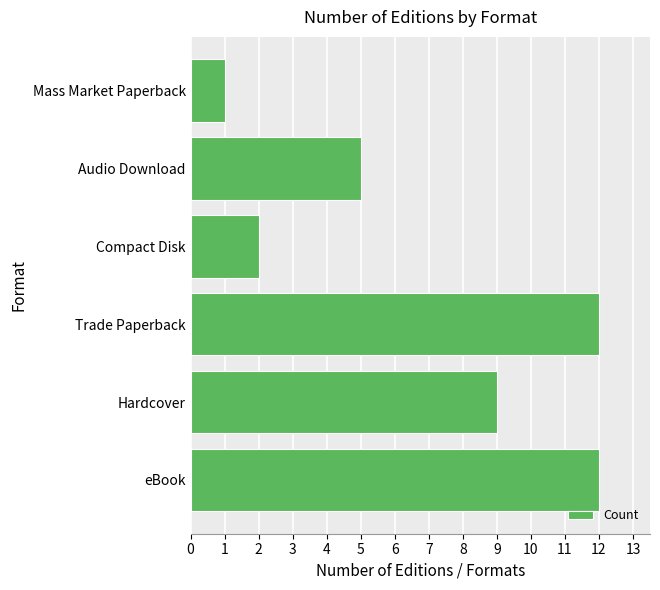

Reading bottom to top, list all the values displayed in this chart.

12	9	12	2	5	1